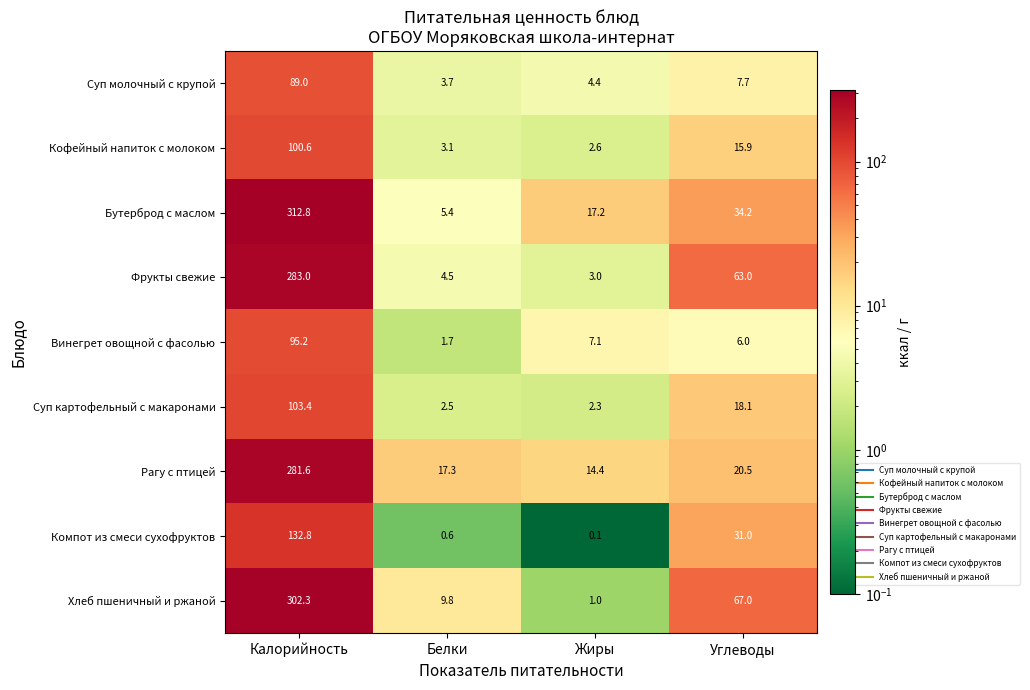

What is the approximate value of Фрукты свежие at Белки?

4.5